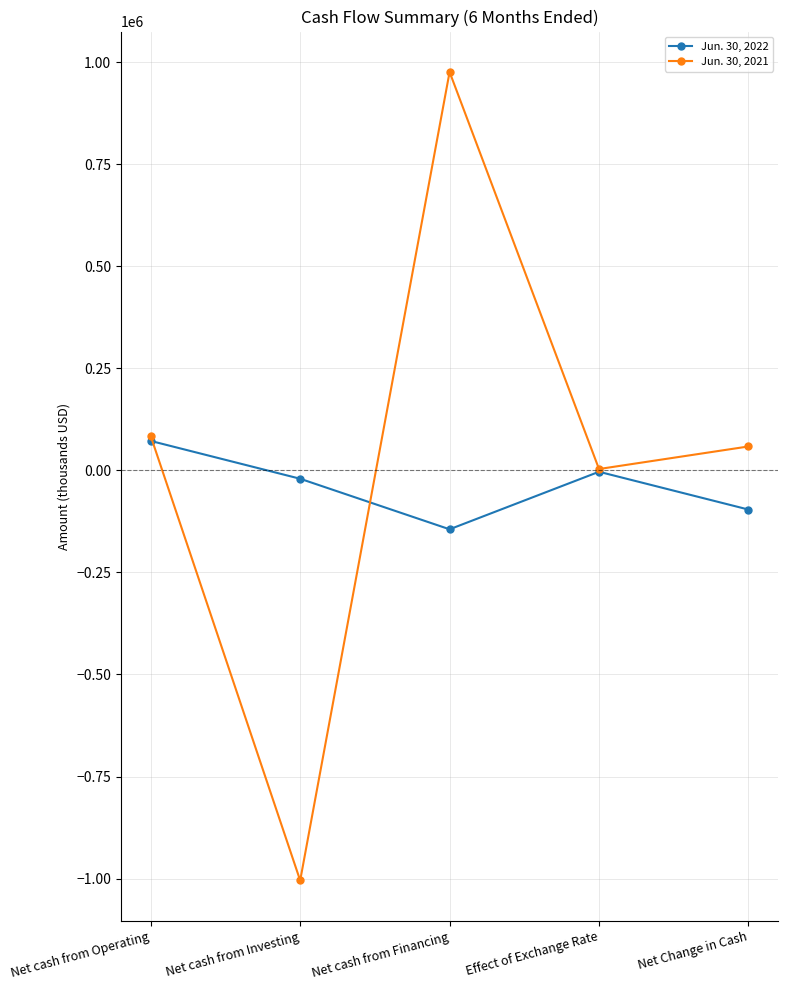

How many data points in Jun. 30, 2021 are less than 58665?

2